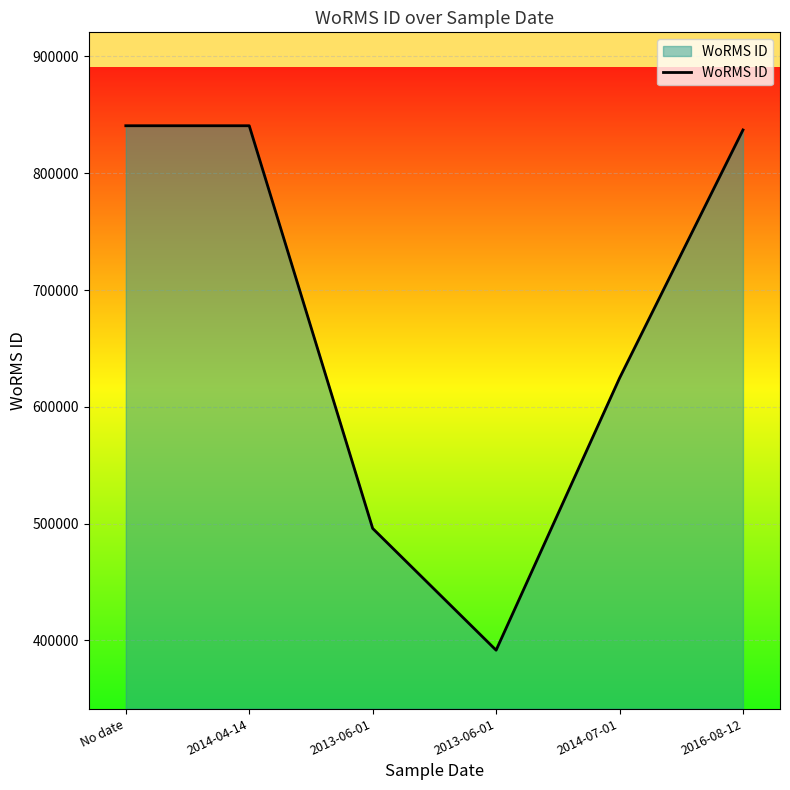

What is the difference between the maximum and minimum values?

449180